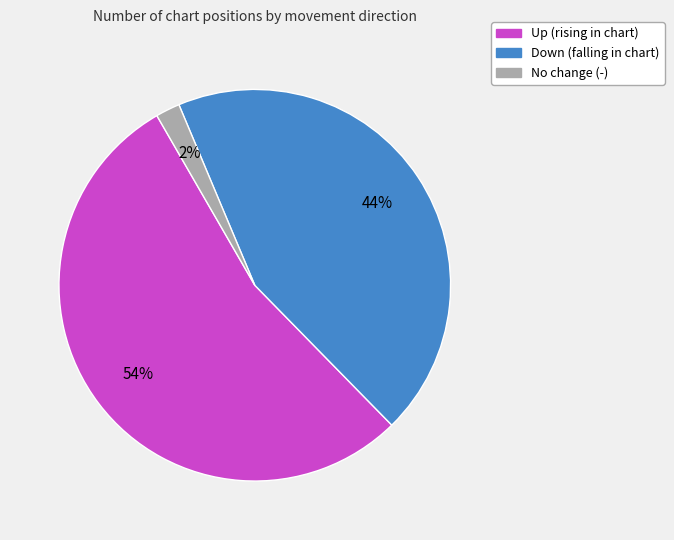

To the nearest percent, what is the average slice percentage?

33%